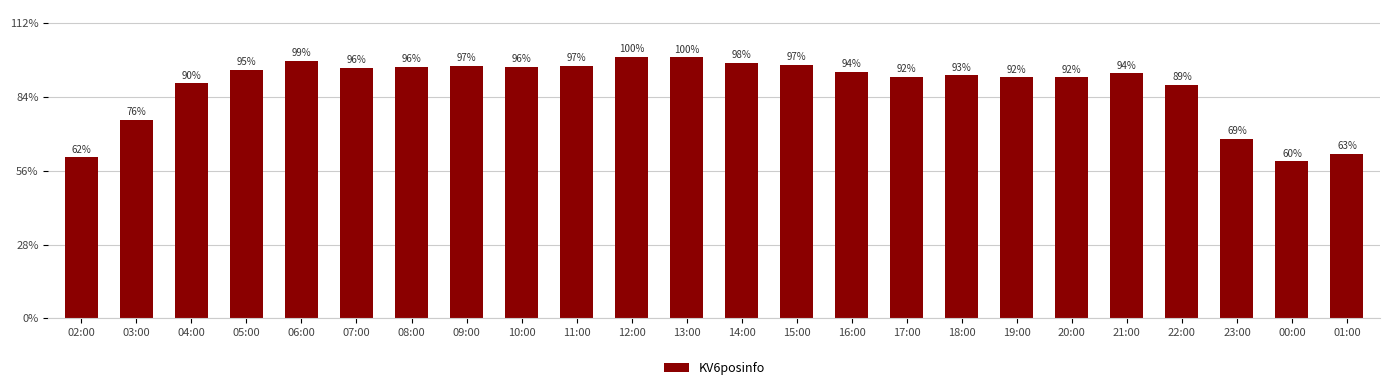

What is the difference between the values at 07:00 and 22:00?

4567